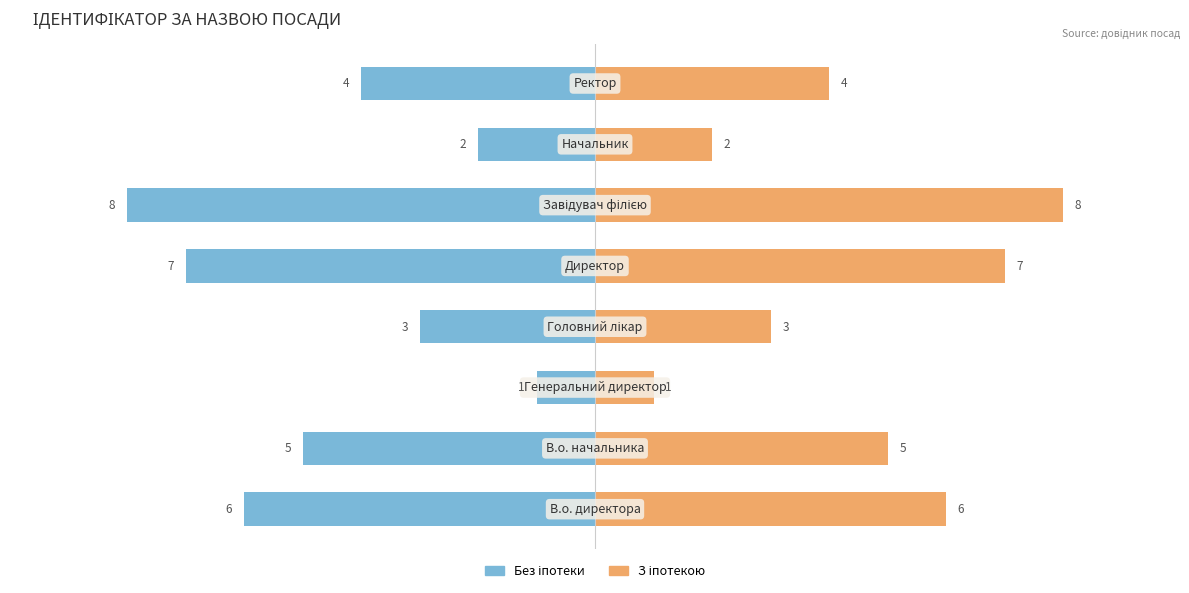

Is the value of Ідентифікатор (ліво) at 3 greater than the value of Ідентифікатор (право) at 1?

No